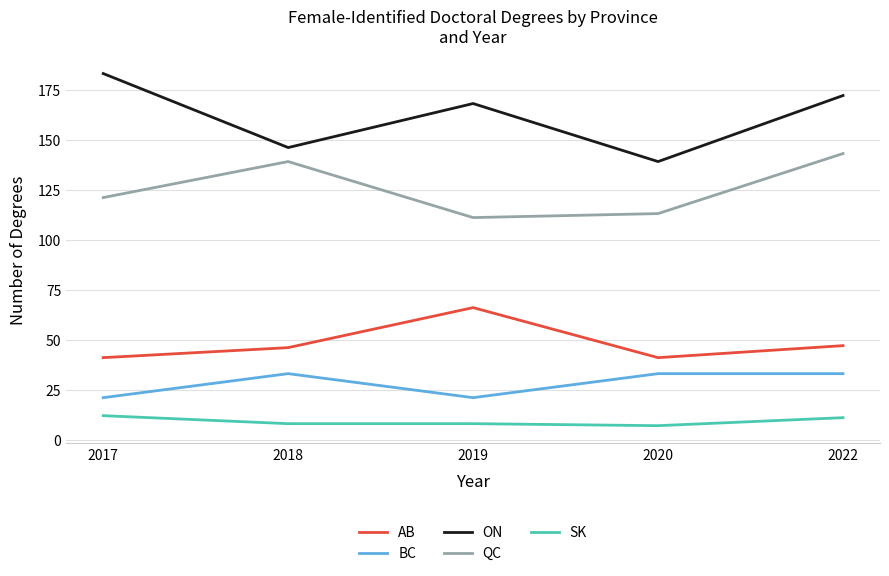

Which category has the highest value across all series?

2017